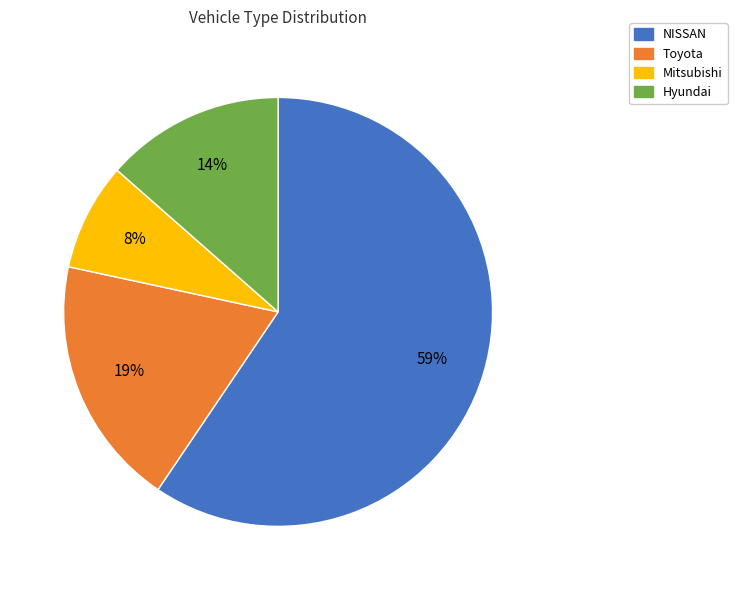

Is it true that Mitsubishi is 1% of the pie?

False